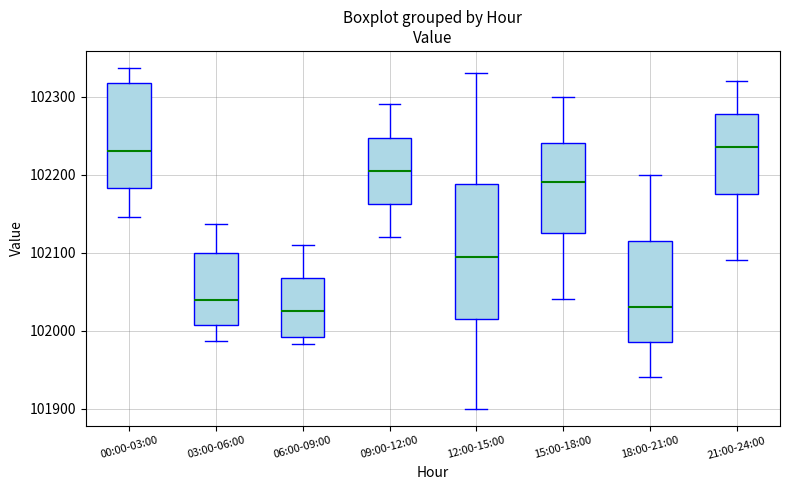

Which box is the tallest, from its lower edge to its upper edge?

12:00-15:00